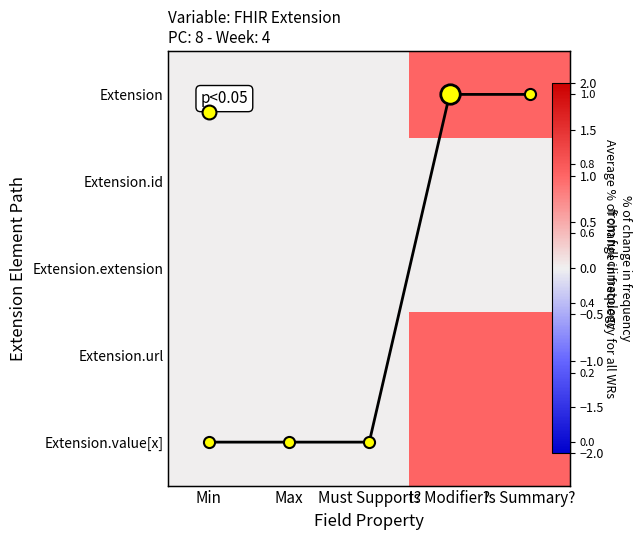

Which series has the widest spread of values?

Average